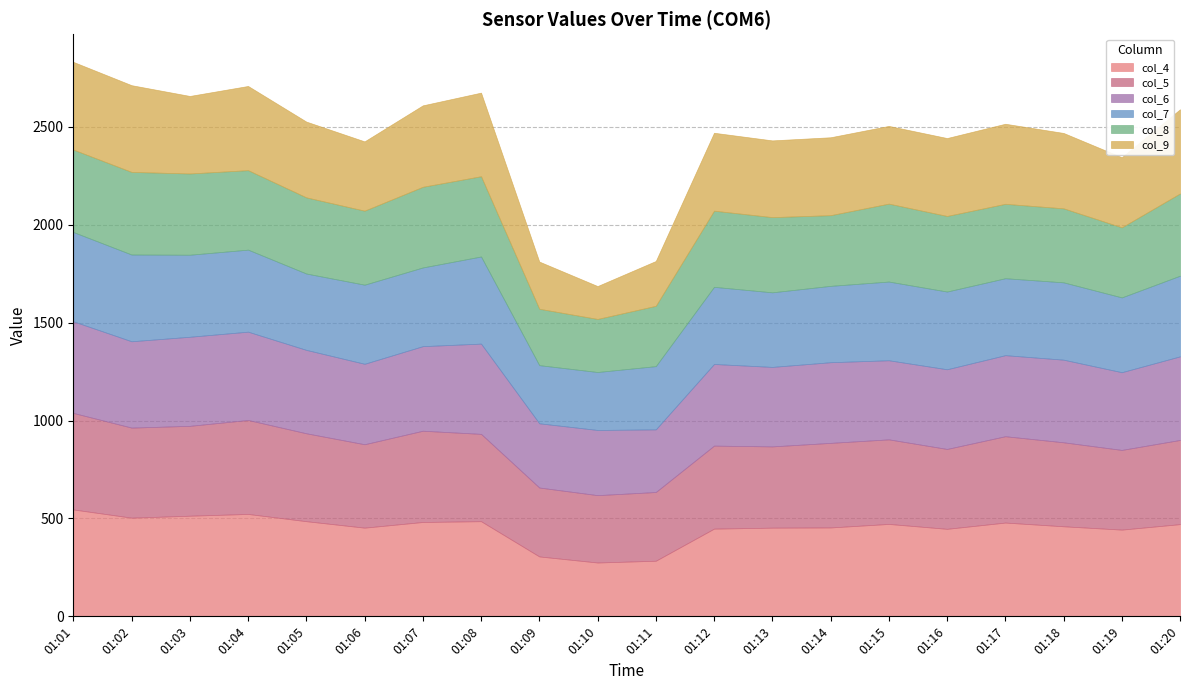

Which series has the widest spread of values?

col_9